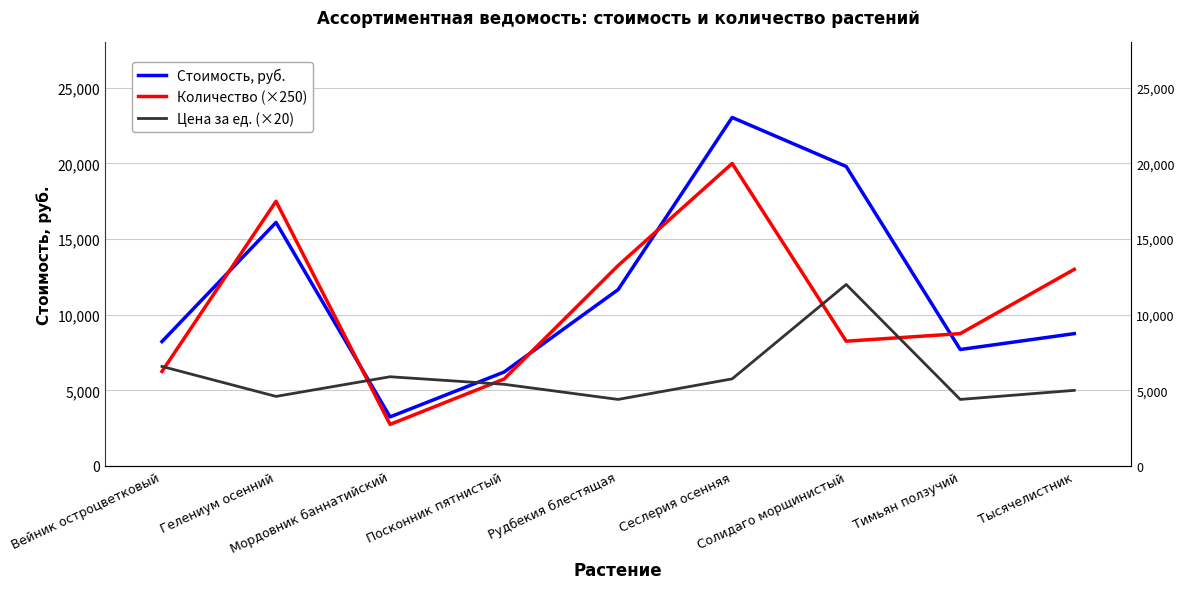

Which series has the widest spread of values?

Стоимость, руб.